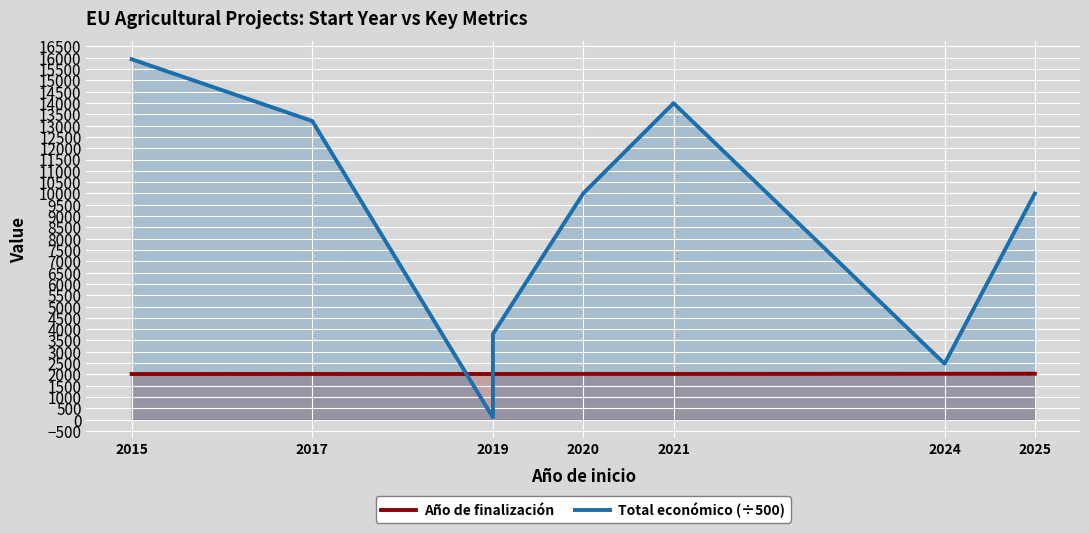

Which series has the largest total across all categories?

Total económico (÷500)